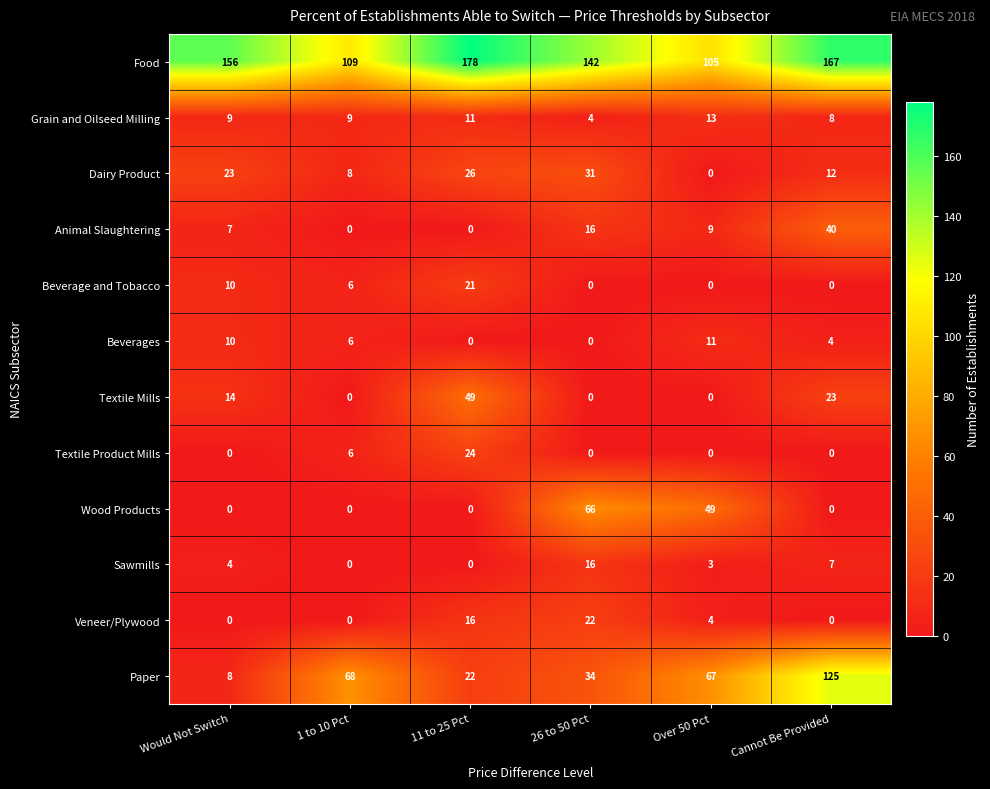

How many categories are shown in the chart?

6